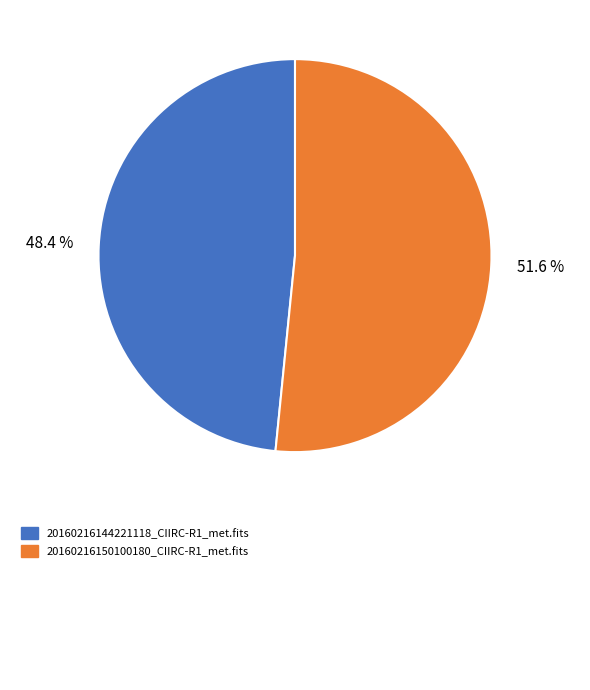

Is there a majority slice in this chart?

Yes